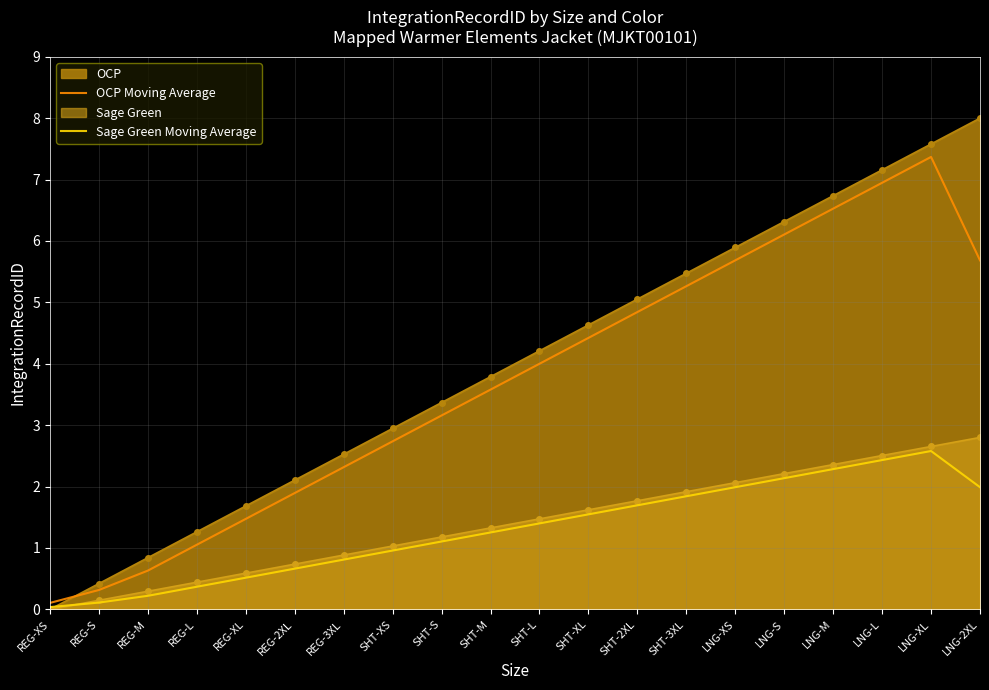

Count the number of data series in this chart.

4